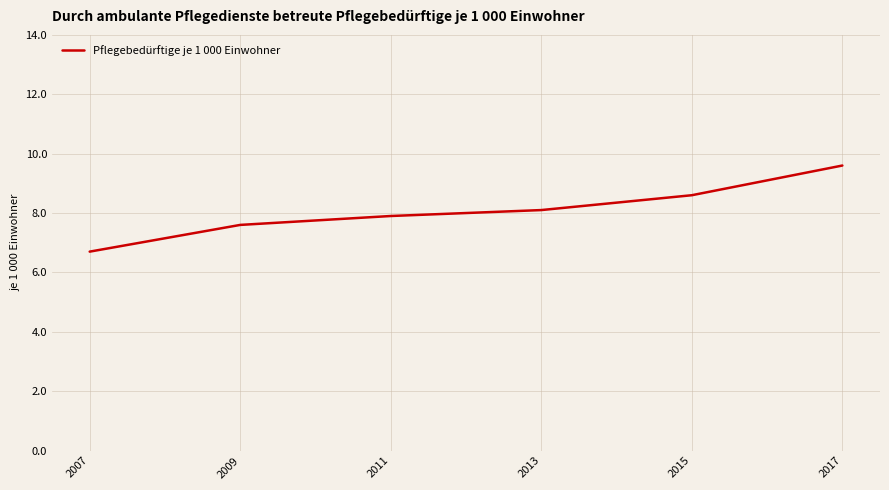

What is the difference between the values at 2009 and 2015?

1.0